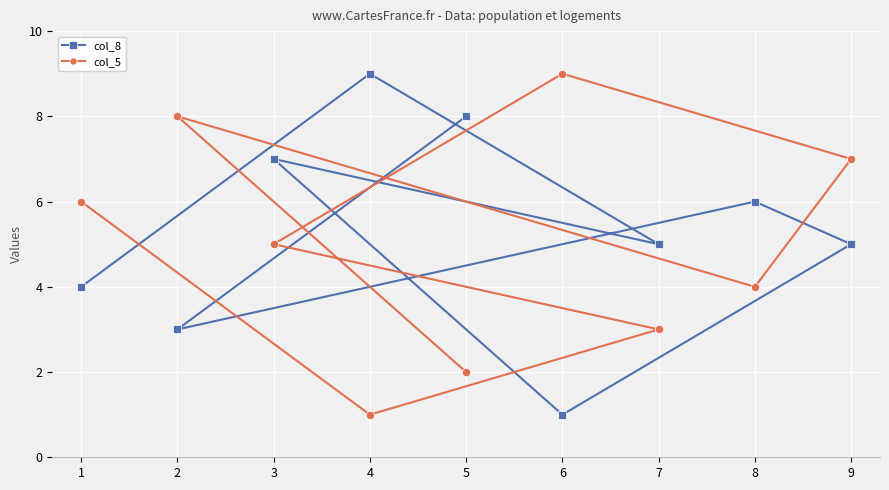

How many intersections are there between col_5 and col_8?

5